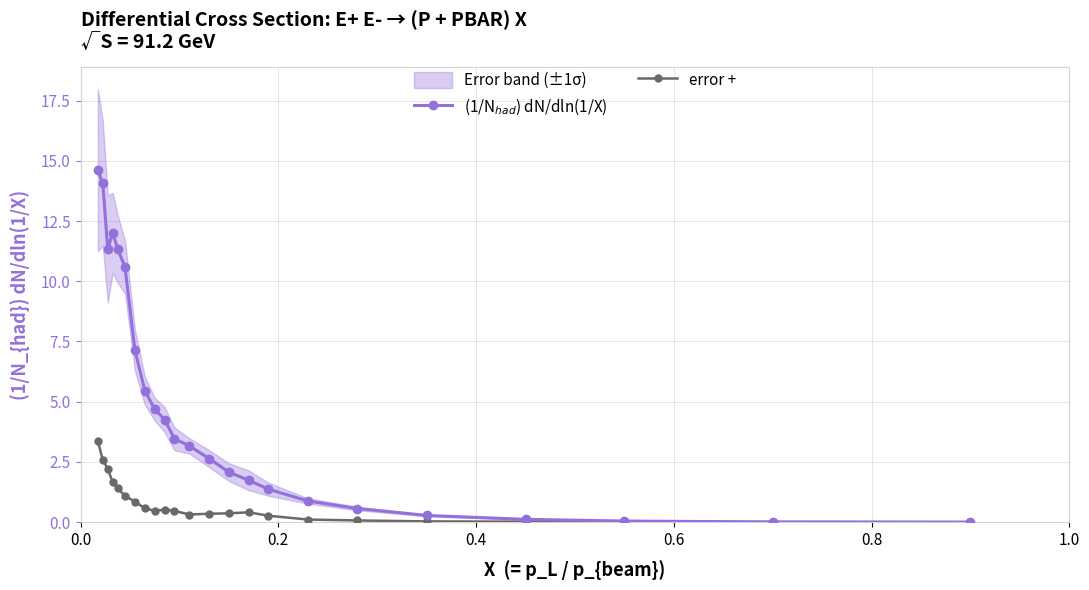

Which series has the largest range (max minus min)?

(1/N$_{had}$) dN/dln(1/X)